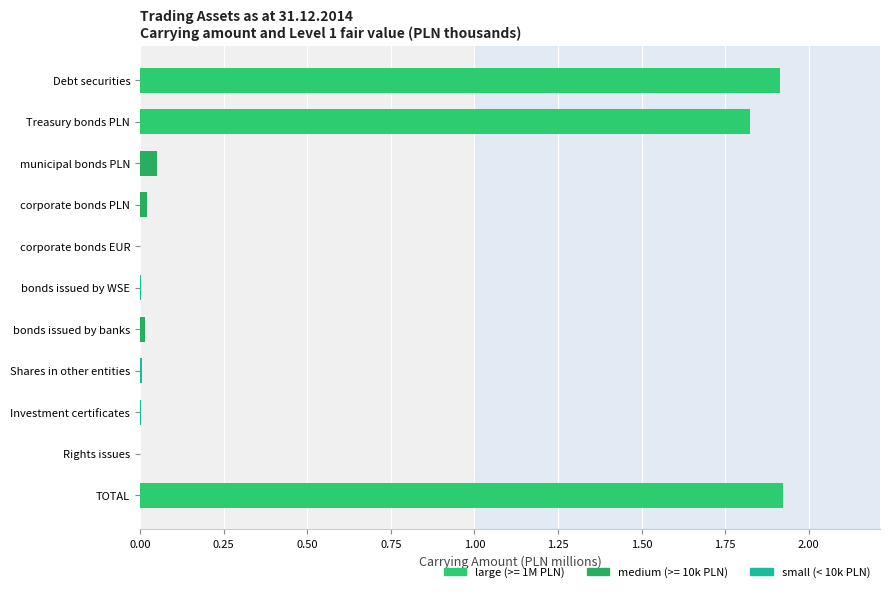

What is the change in value from municipal bonds PLN to TOTAL?

+1.9